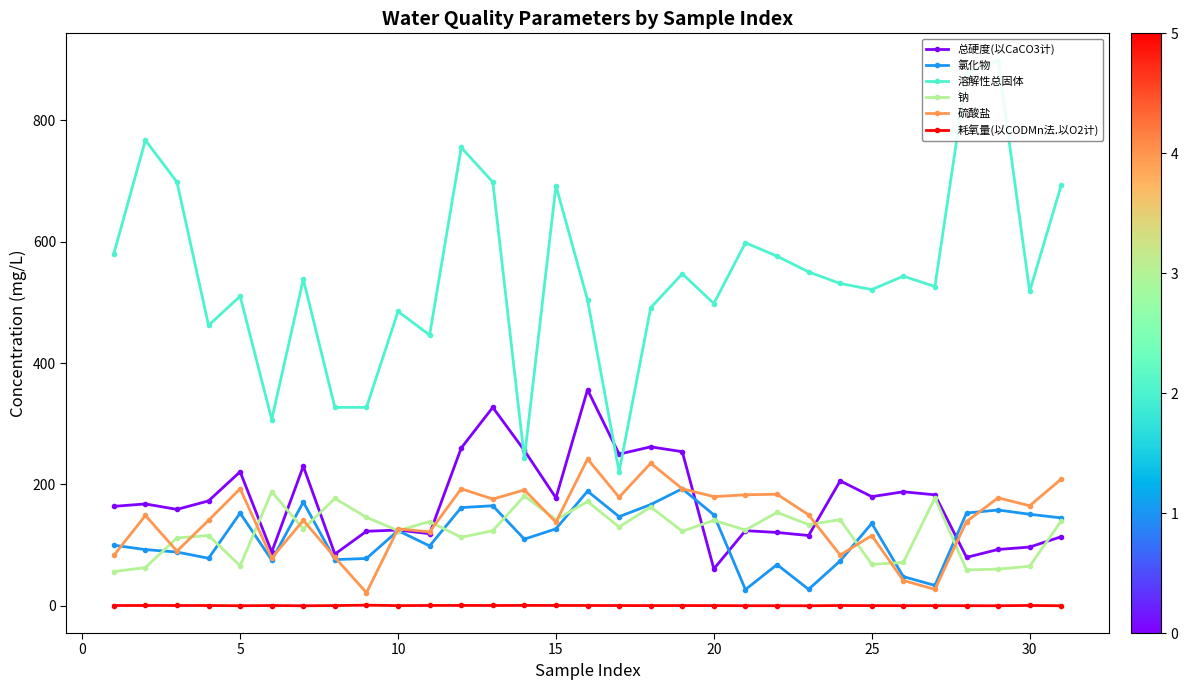

How many lines are shown in the chart?

6